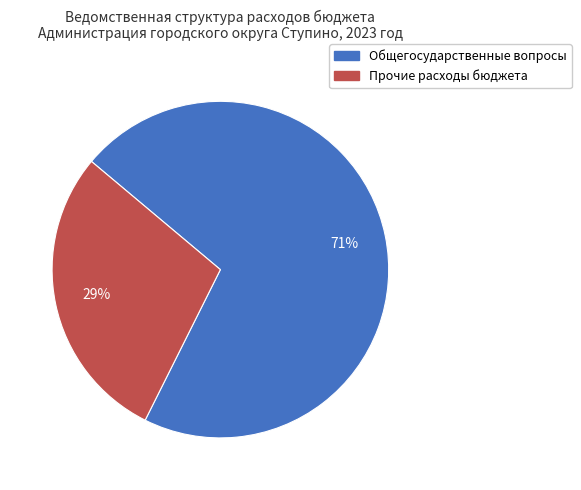

Rank the categories by value from highest to lowest.

Общегосударственные вопросы, Прочие расходы бюджета